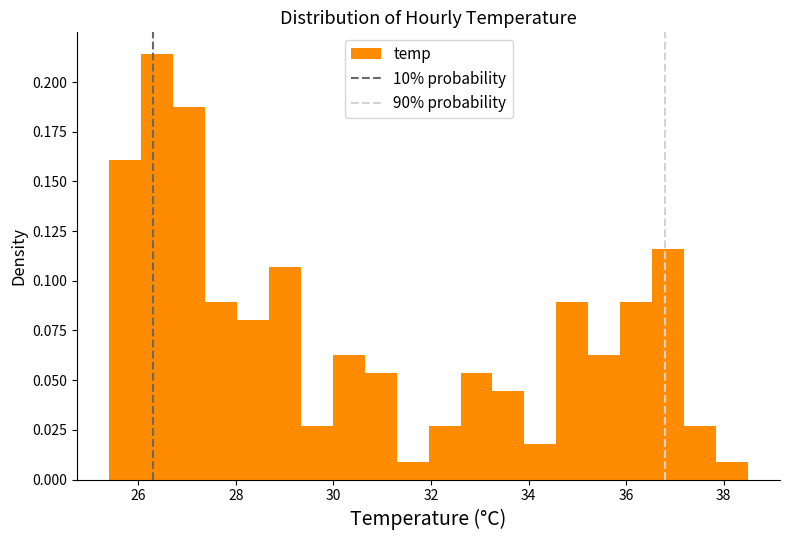

Read against the x-axis, roughly where is the centre of the tallest bar?

26.4